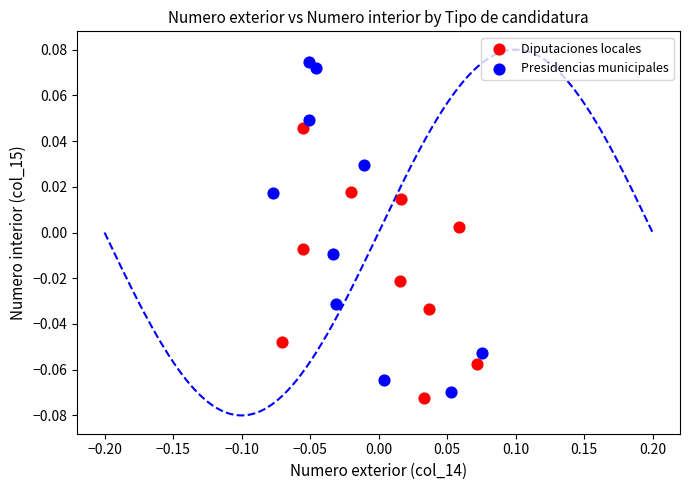

Which series reaches the maximum Y coordinate?

Presidencias municipales